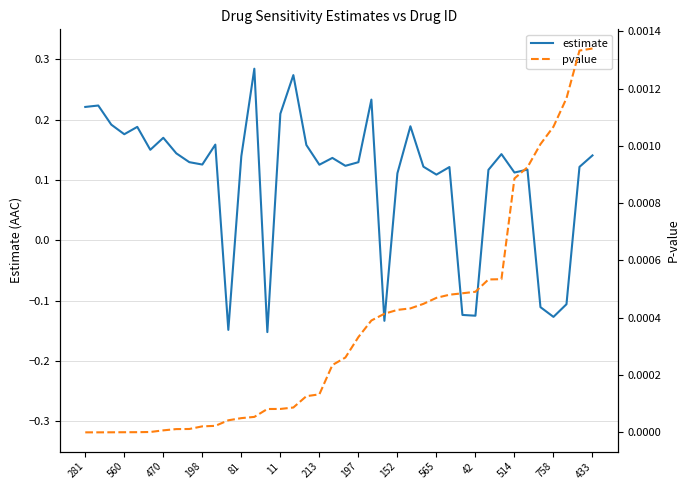

At 197, list the series in order from largest to smallest.

estimate, pvalue